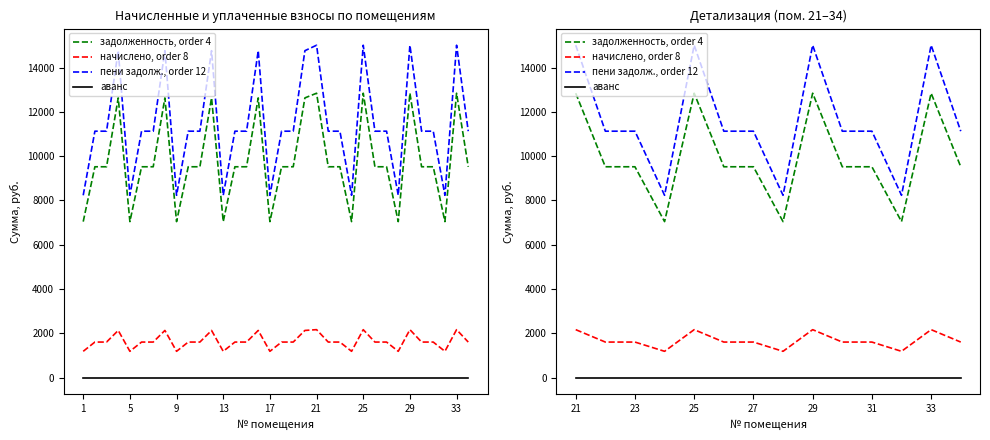

Where is аванс nearest to the value 0?

21